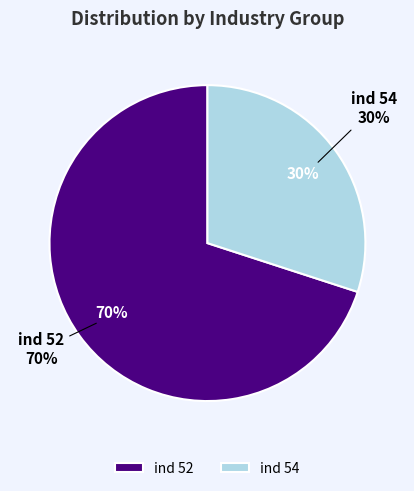

To the nearest percent, what is the average slice percentage?

50%